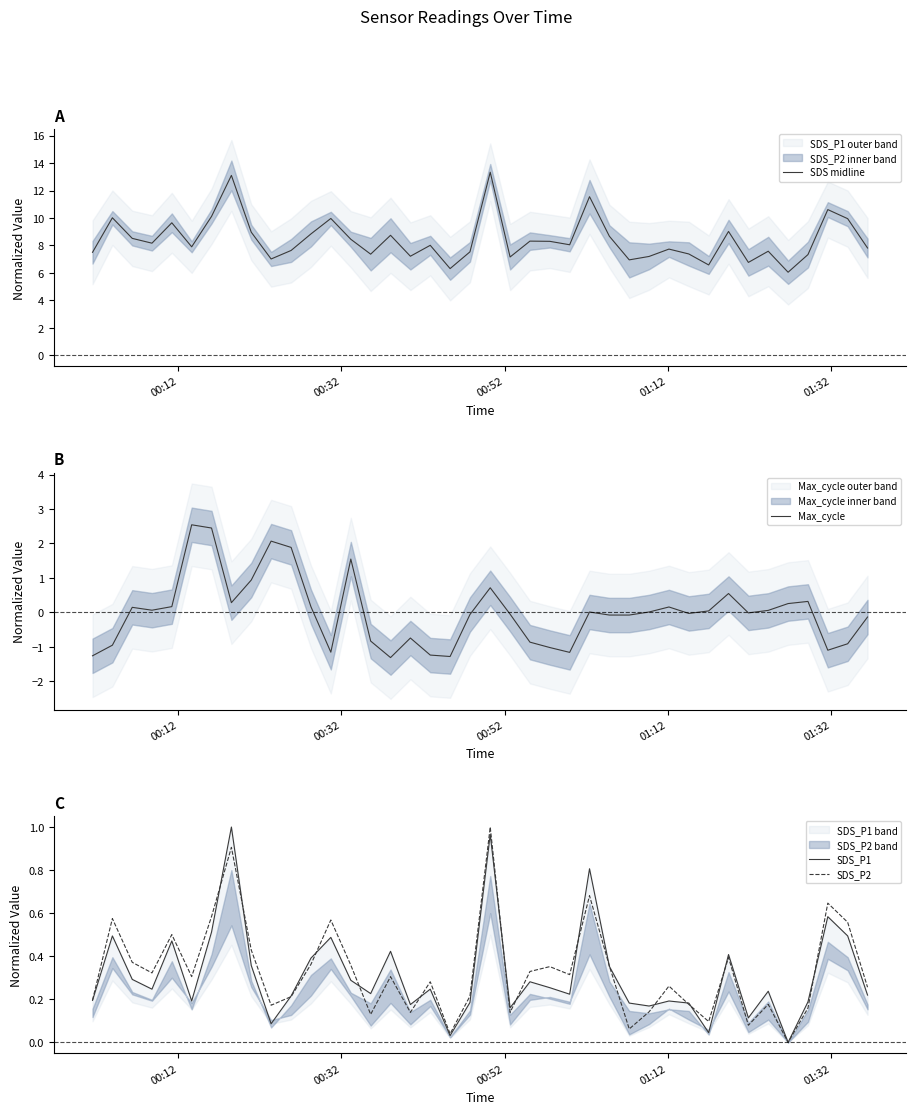

How many interior local peaks does the SDS_P2 series have?

13